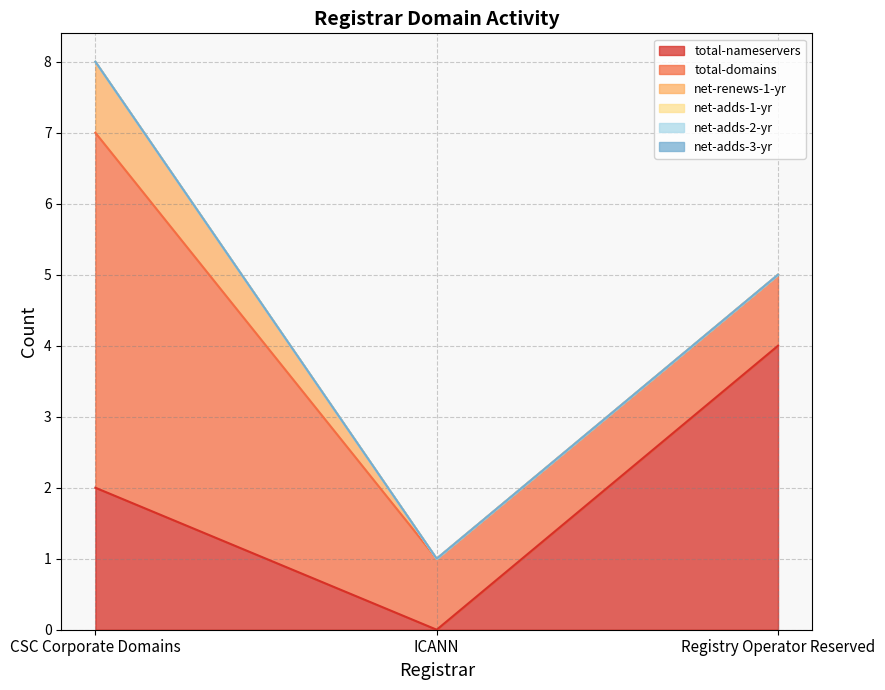

Reading left to right, transcribe all the data shown in this chart.

total-nameservers: 2	0	4
total-domains: 5	1	1
net-renews-1-yr: 1	0	0
net-adds-1-yr: 0	0	0
net-adds-2-yr: 0	0	0
net-adds-3-yr: 0	0	0